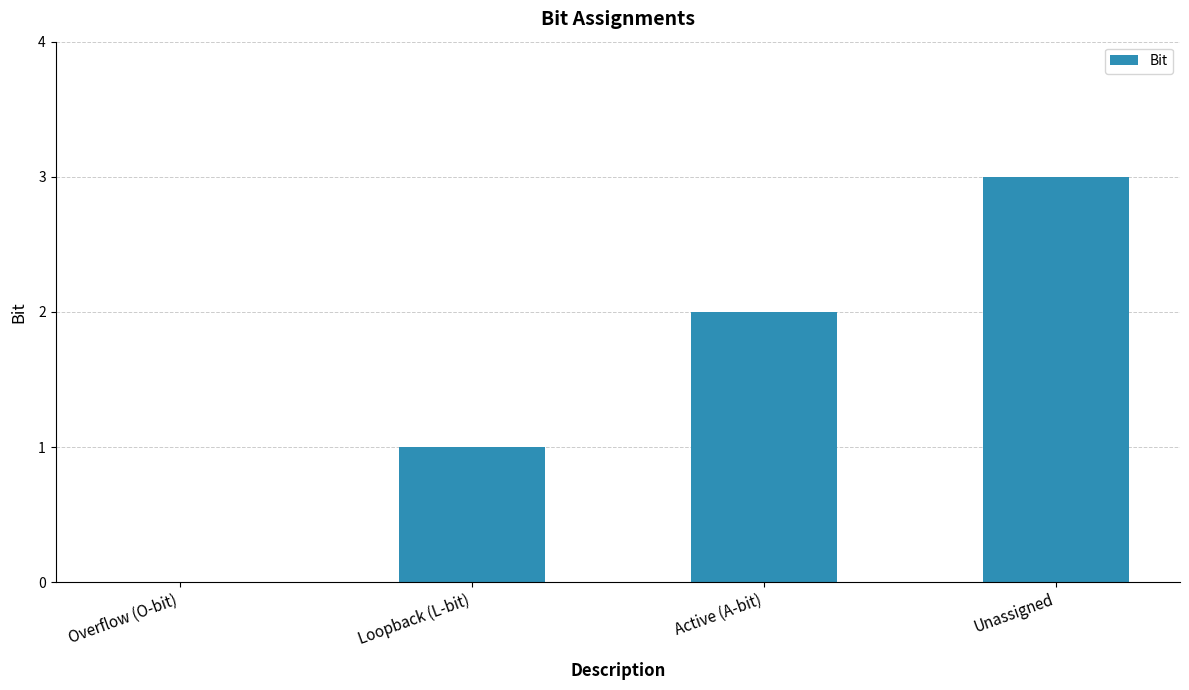

How many distinct data groups are displayed?

1